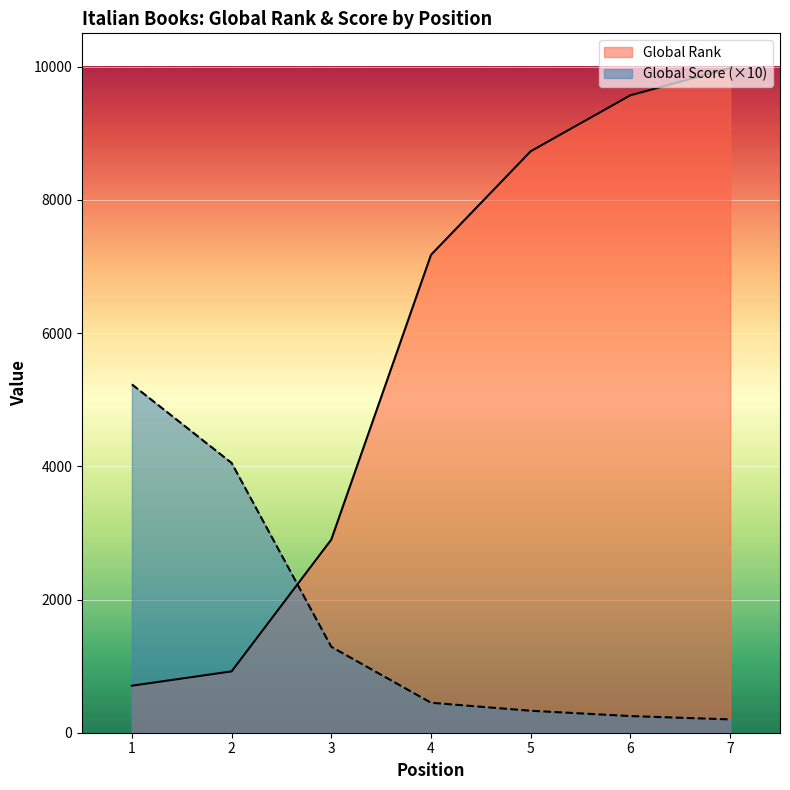

List the labels in order of Global Score value, smallest first.

7, 6, 5, 4, 3, 2, 1